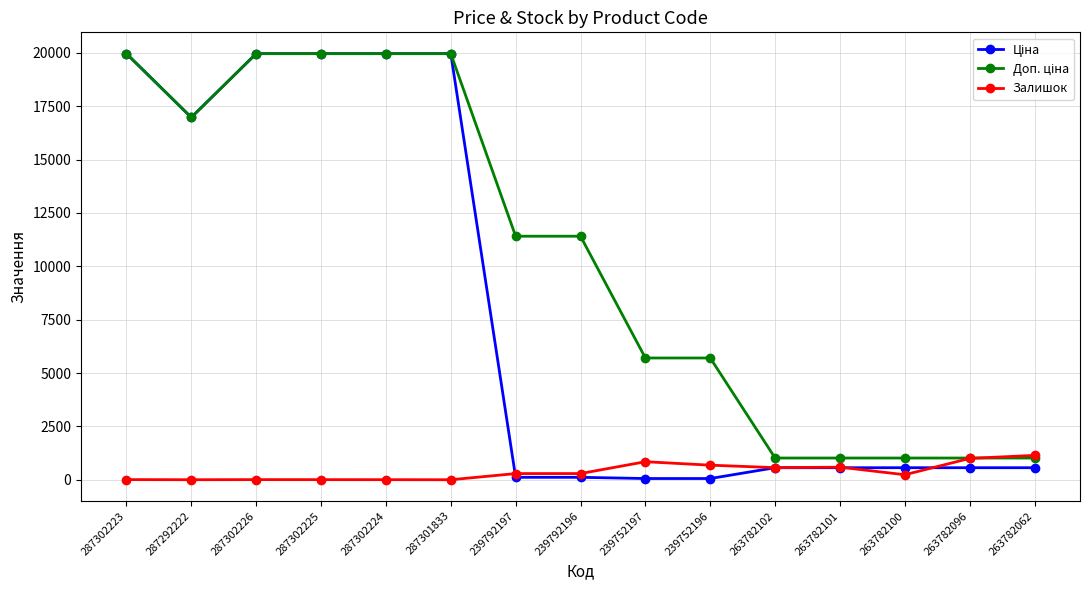

The value of Залишок at 263782096 is 1000.0. True or false?

True